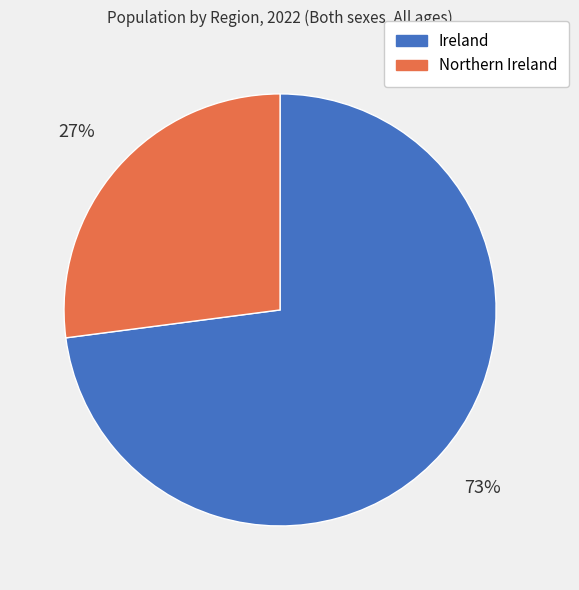

Combined, do Ireland and Northern Ireland account for over 50%?

Yes